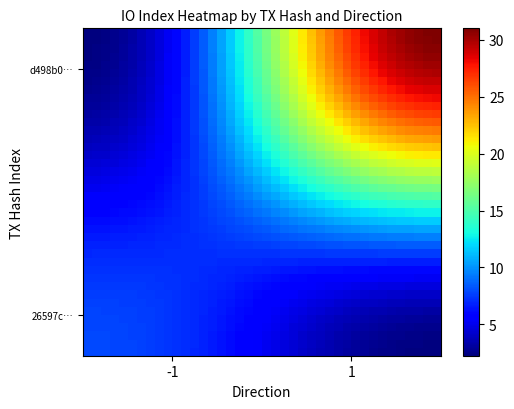

What is the maximum value shown in the chart?

31.0